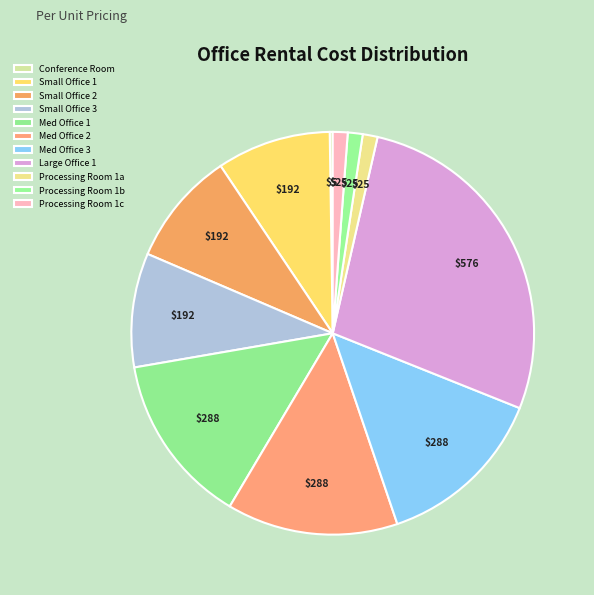

Is the sum of Processing Room 1a and Med Office 1 greater than half?

No